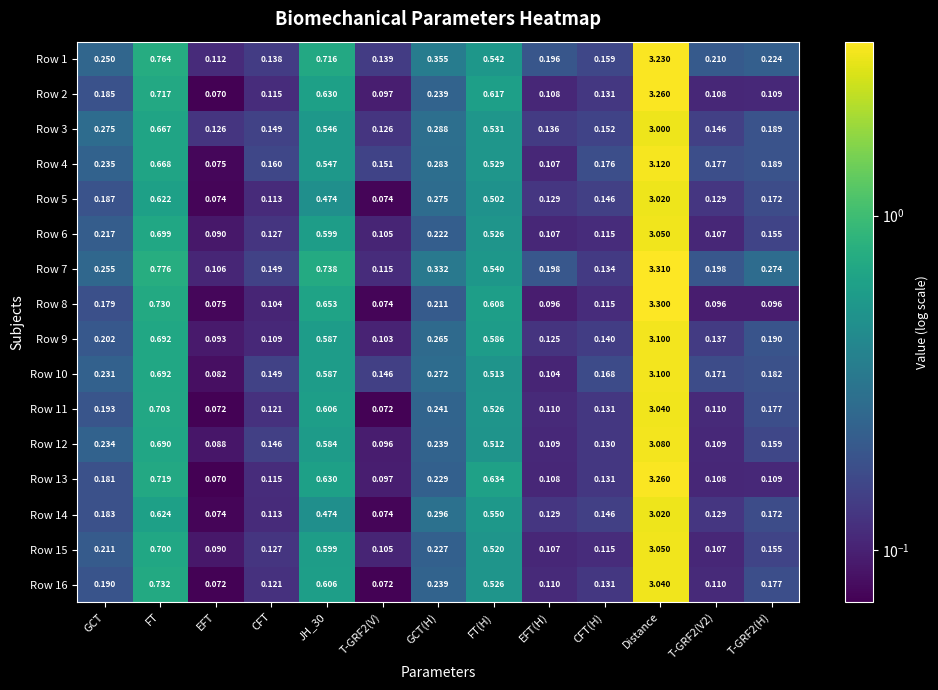

Is the value of Row 7 at GCT greater than the value of Row 3 at T-GRF2(V)?

Yes